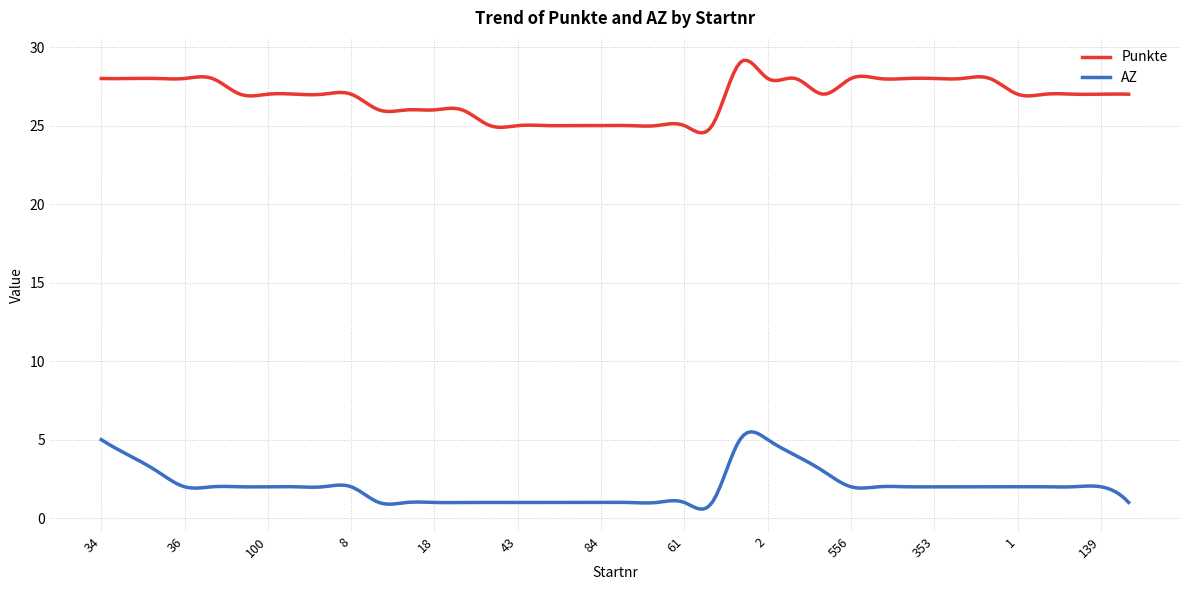

List the series in order of their overall mean, lowest first.

AZ, Punkte